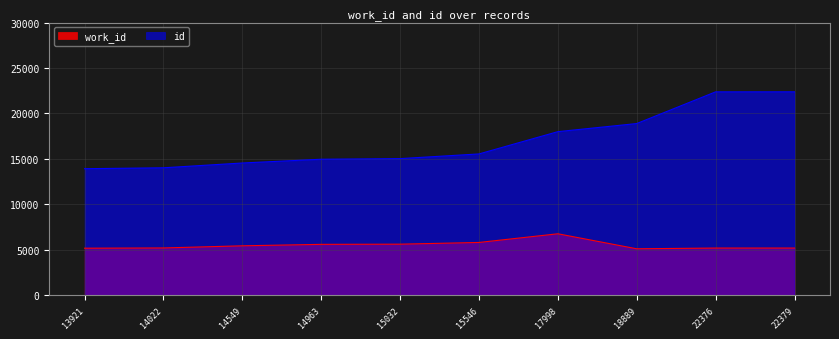

What is the greatest value displayed?

22379